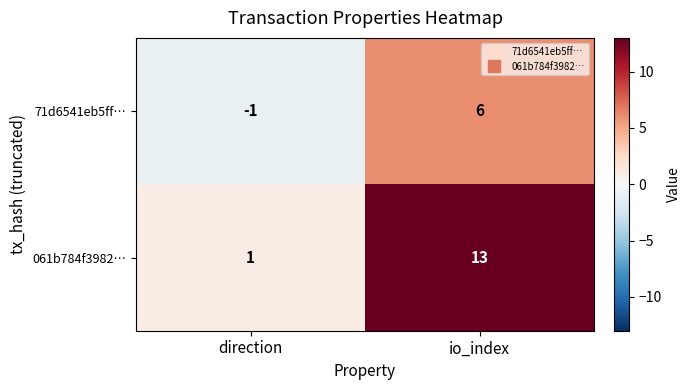

Reading left to right, transcribe all the data shown in this chart.

71d6541eb5ff…: direction=-1	io_index=6
061b784f3982…: direction=1	io_index=13